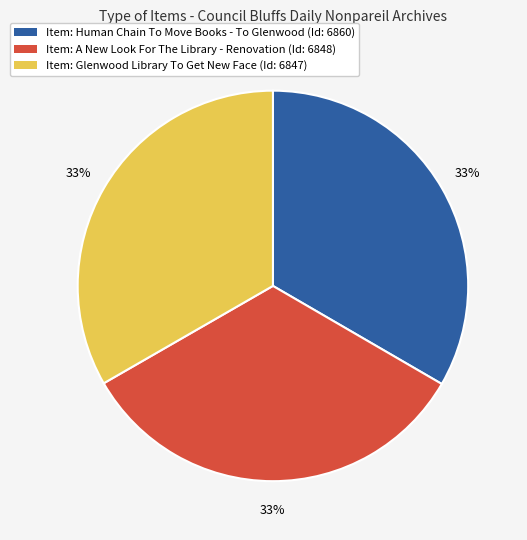

Is there any slice that represents more than half of the pie?

No